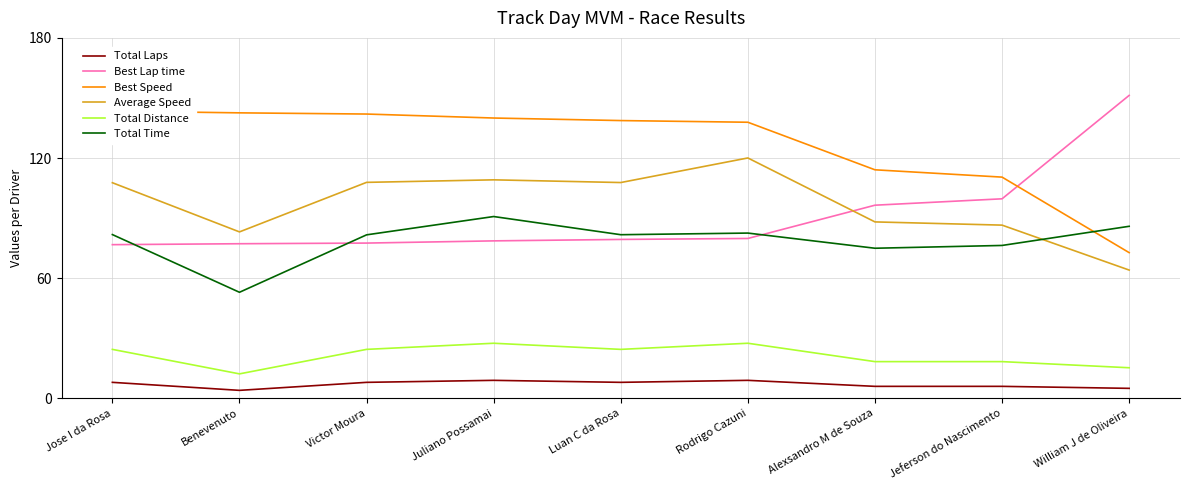

How many values in the Best Lap time series are below 79?

4